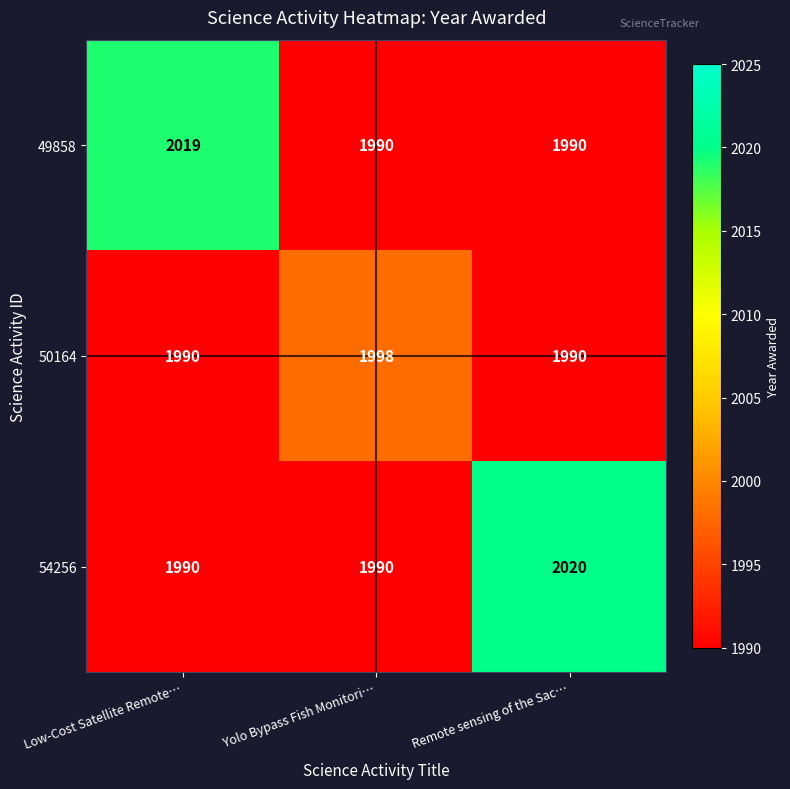

Reading left to right, extract all data points from this chart.

49858: 2019	1990	1990
50164: 1990	1998	1990
54256: 1990	1990	2020